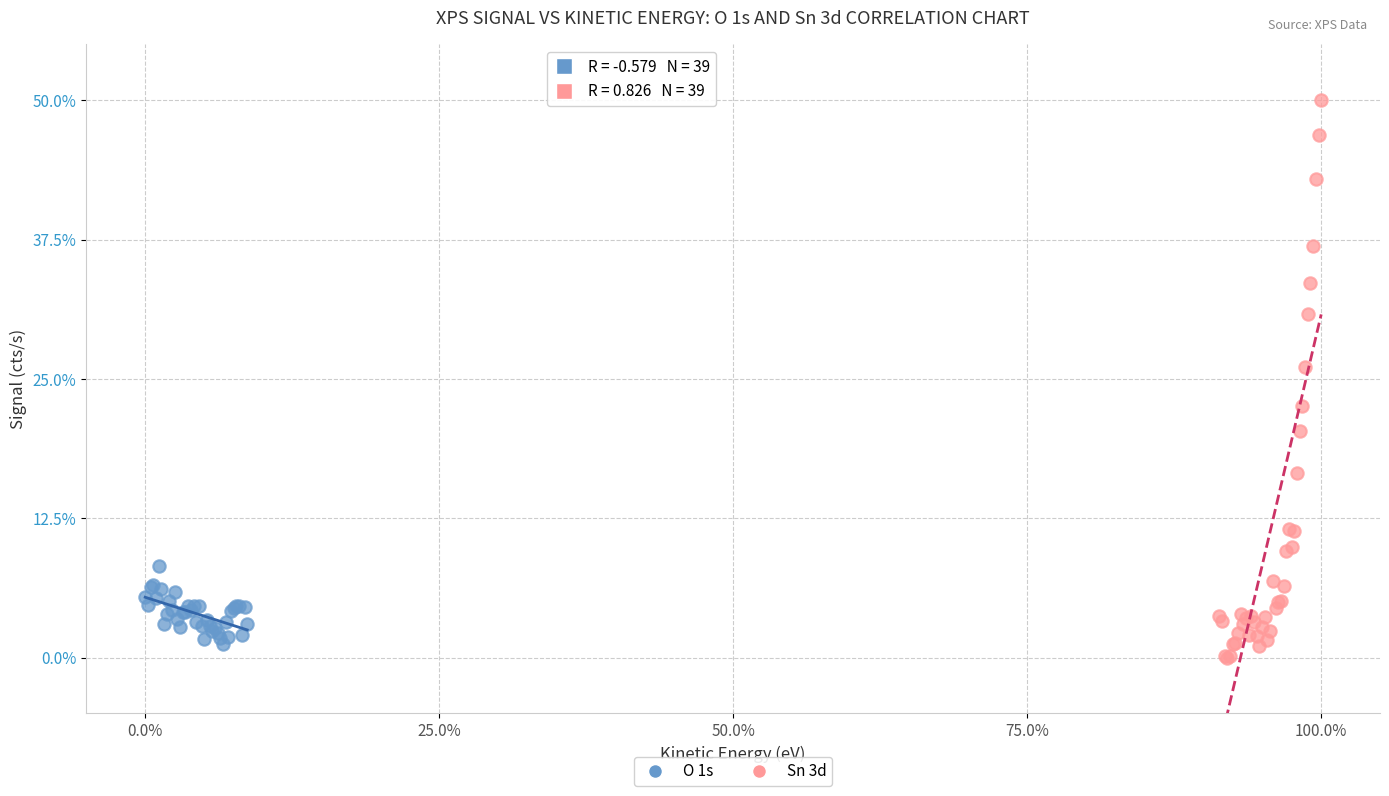

Which series has the largest Y range (max minus min)?

Sn 3d